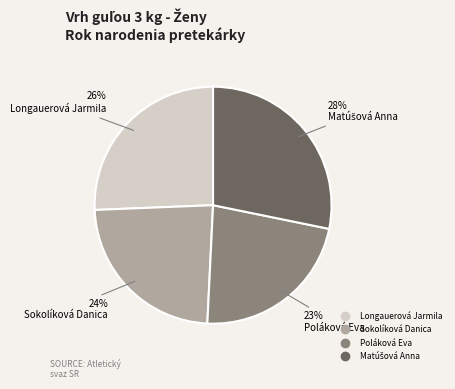

Combined, do Sokolíková Danica and Longauerová Jarmila account for over 50%?

No